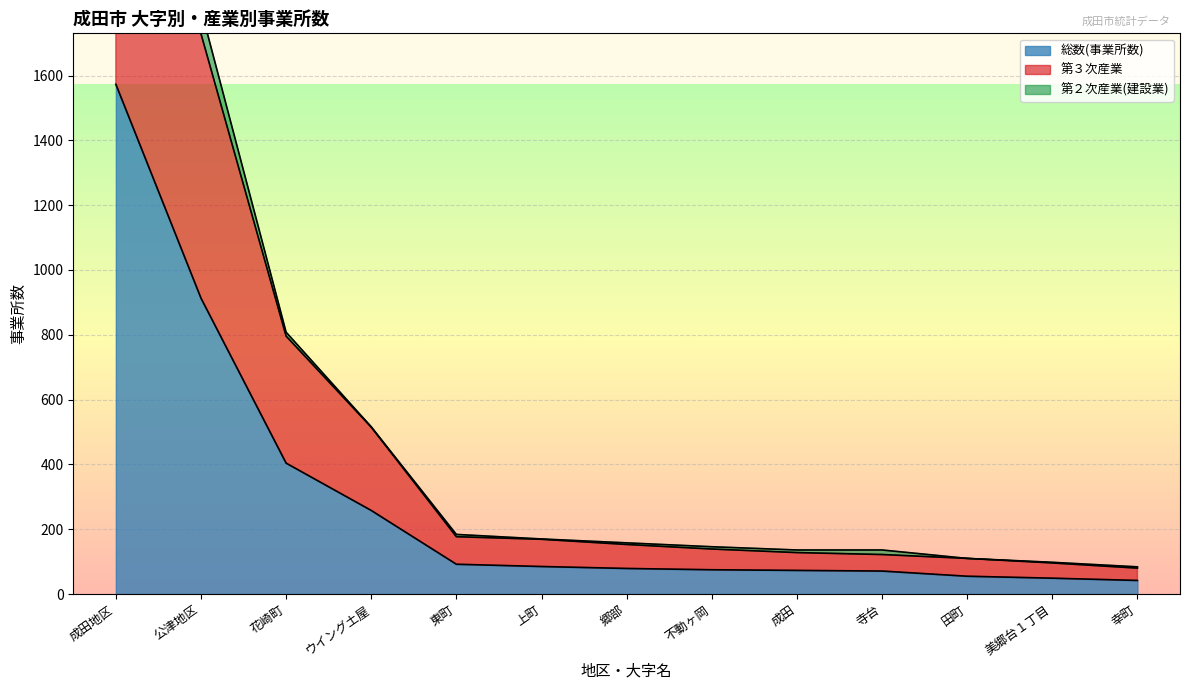

Where is 総数(事業所数) nearest to the value 807?

公津地区